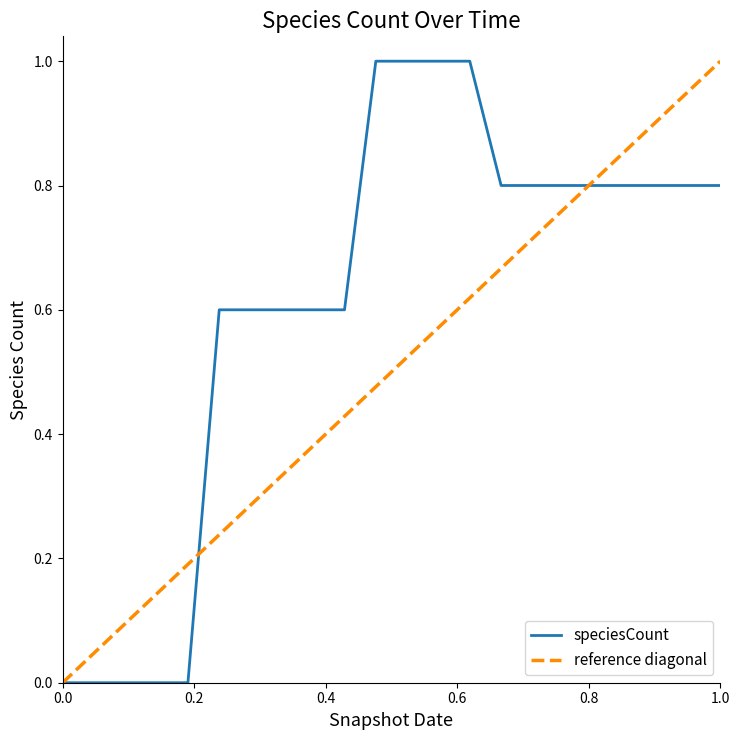

Is it true that the value at 2020-01-01 is 0.6?

True